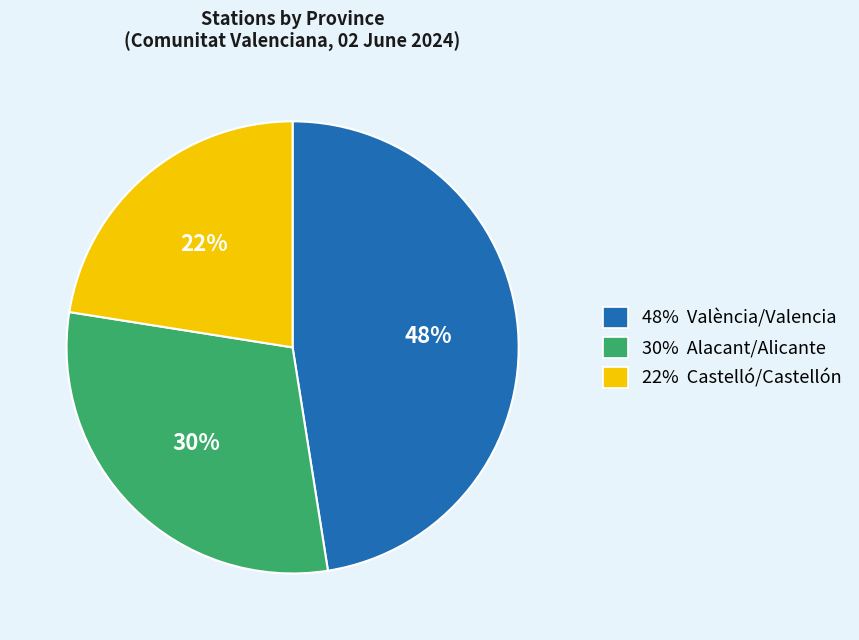

How many segments does this pie chart have?

3